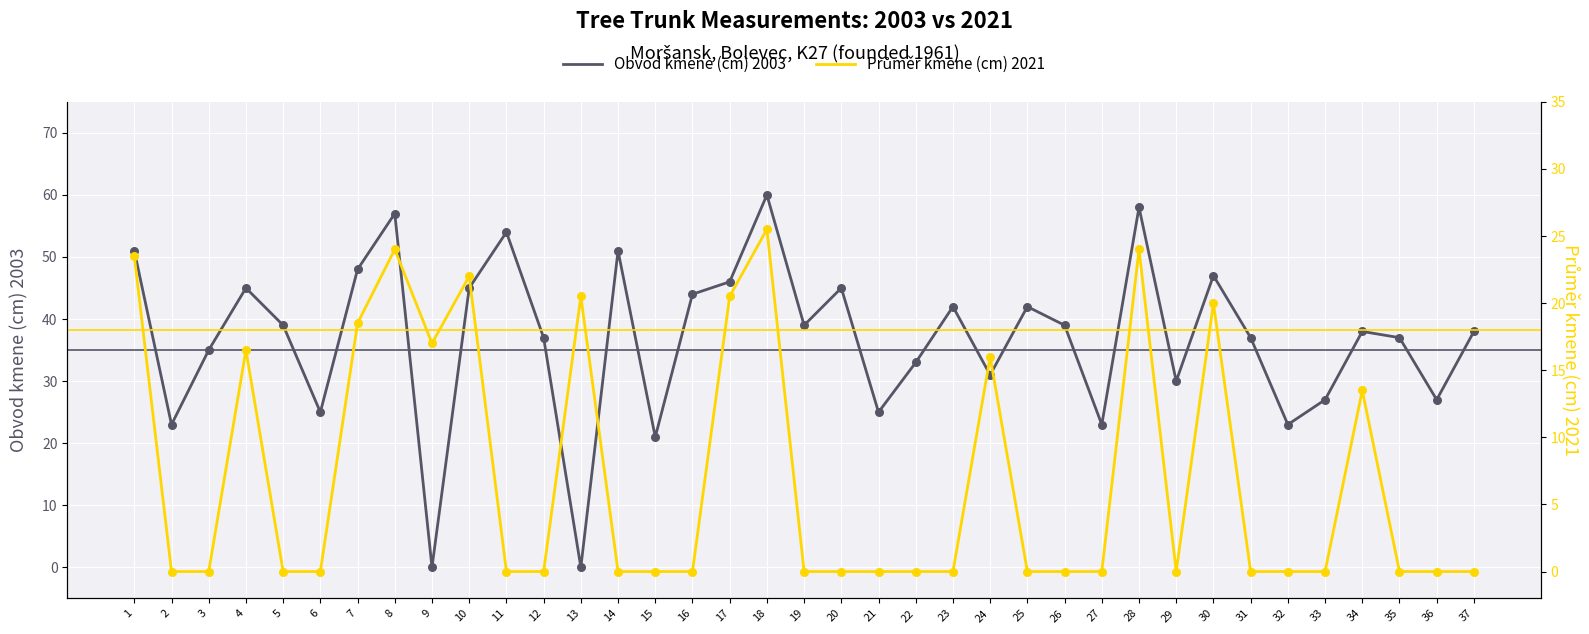

Which series contains the highest Y value?

Obvod kmene (cm) 2003